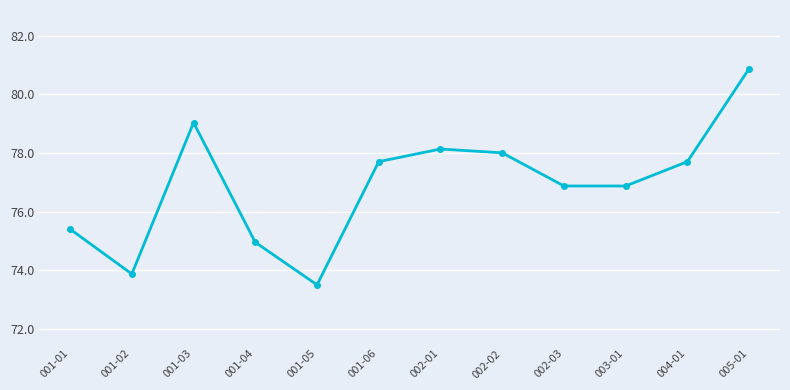

True or false: the data has more than 2 interior local peaks.

False